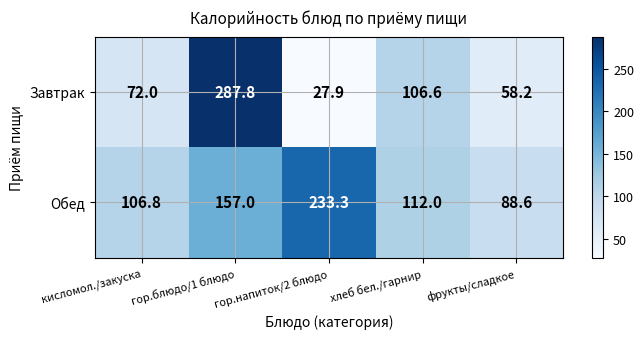

Which category has the lowest value across all series?

гор.напиток/2 блюдо